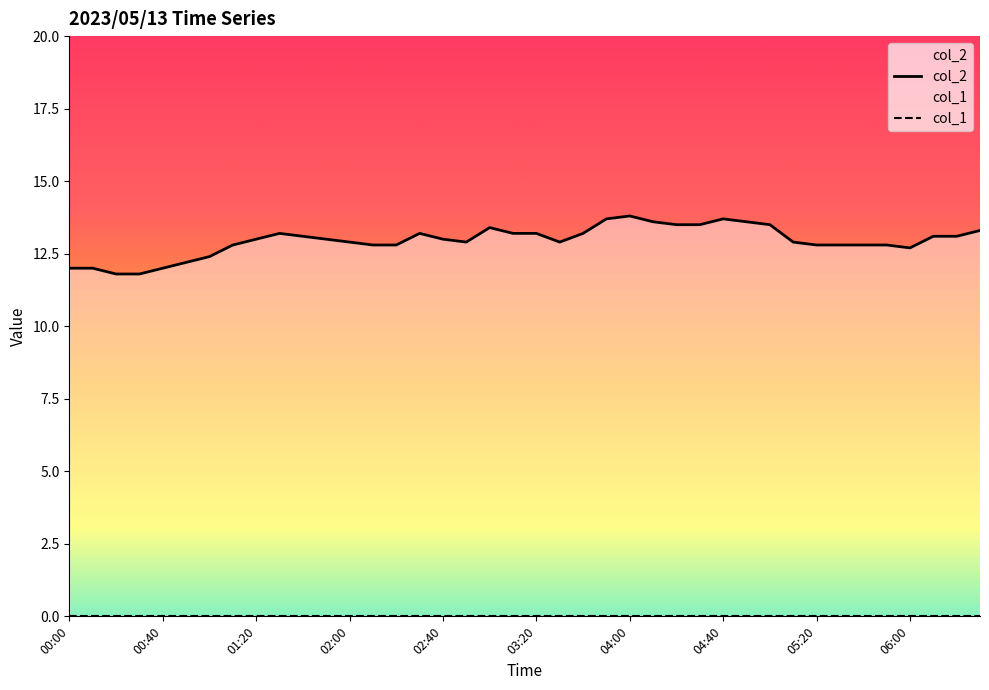

Where is the first local maximum?

01:30